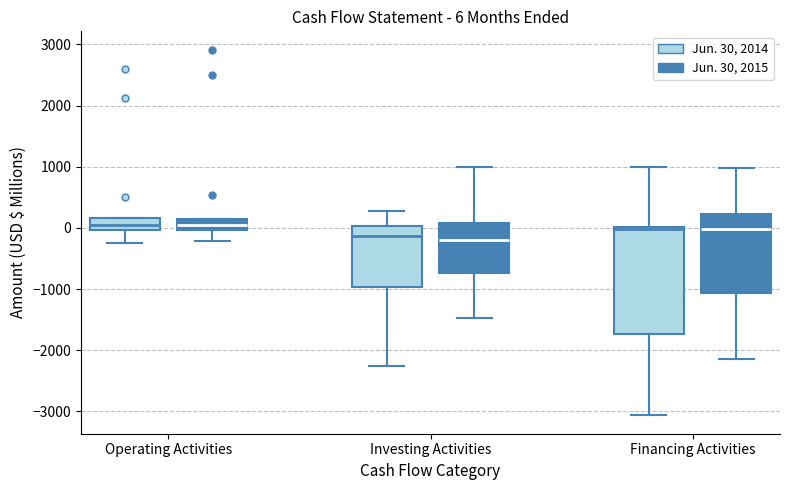

Which box is the tallest, from its lower edge to its upper edge?

Financing Activities (Jun. 30, 2014)